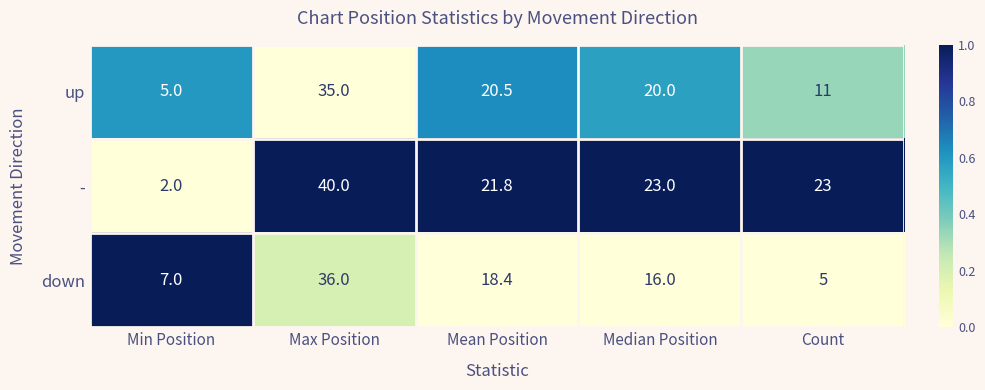

Which series has the largest total across all categories?

-